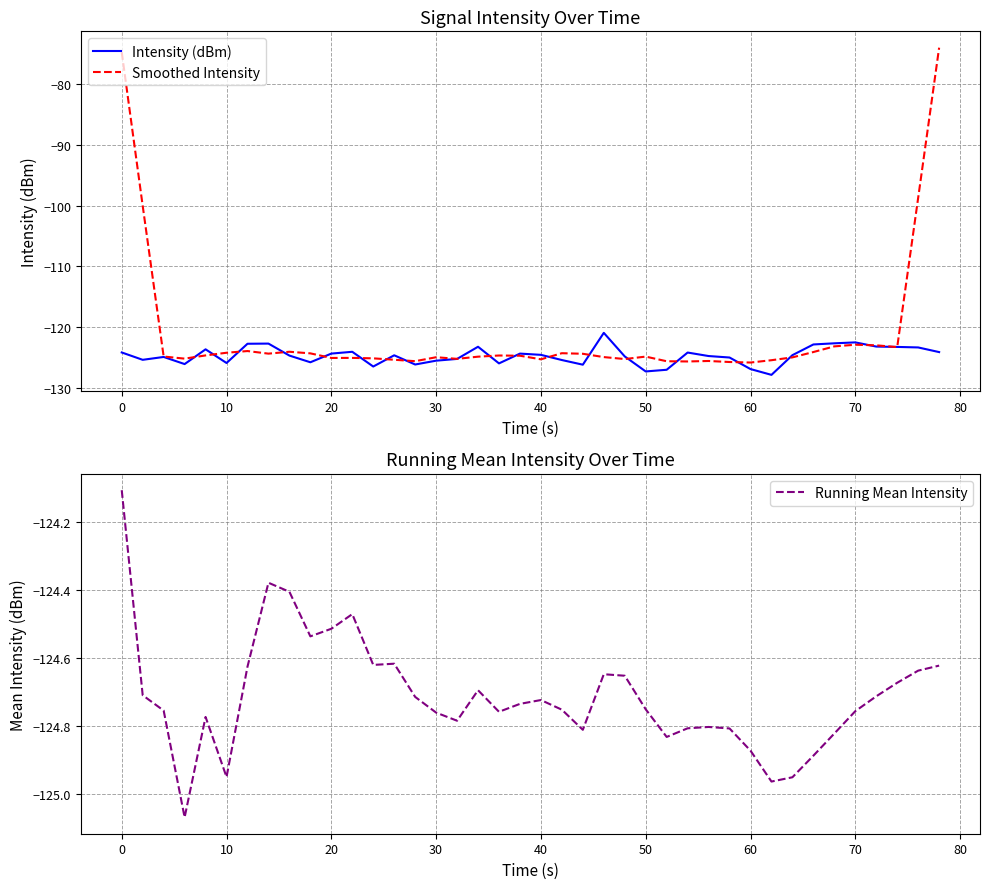

True or false: Running Mean Intensity has more than 0 points higher than both neighbors.

True